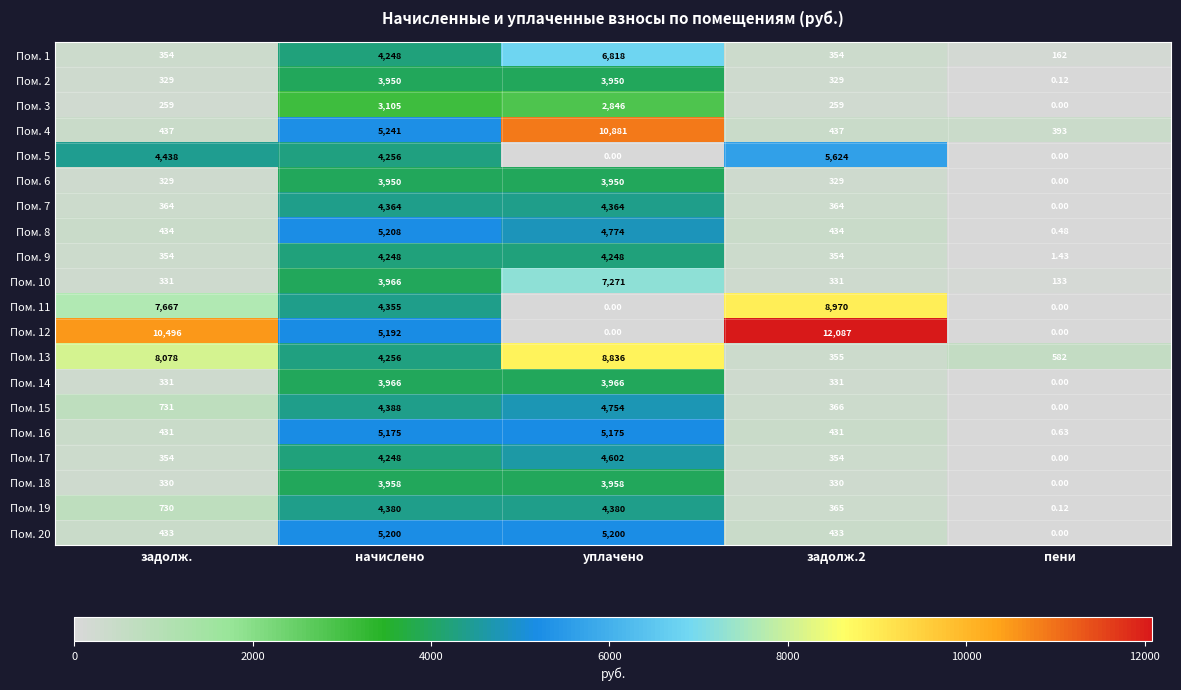

Is the value of Пом. 19 at начислено greater than the value of Пом. 16 at задолж.2?

Yes